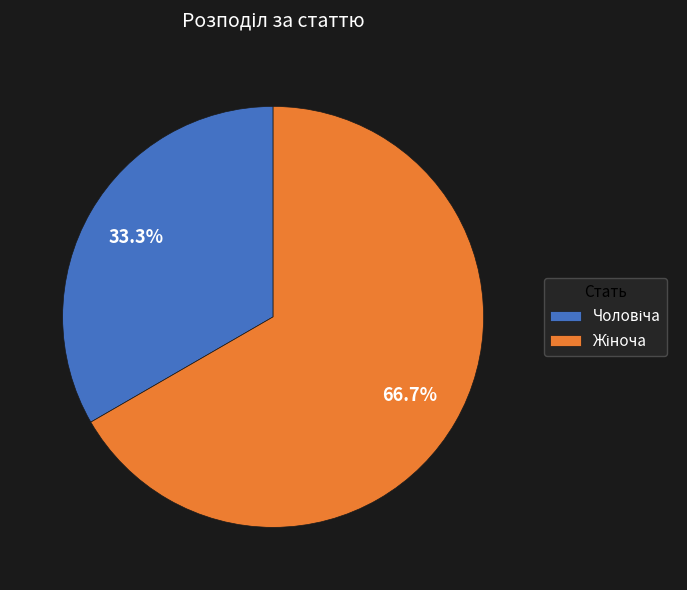

To the nearest percent, what is the combined percentage of Жіноча and Чоловіча?

100%